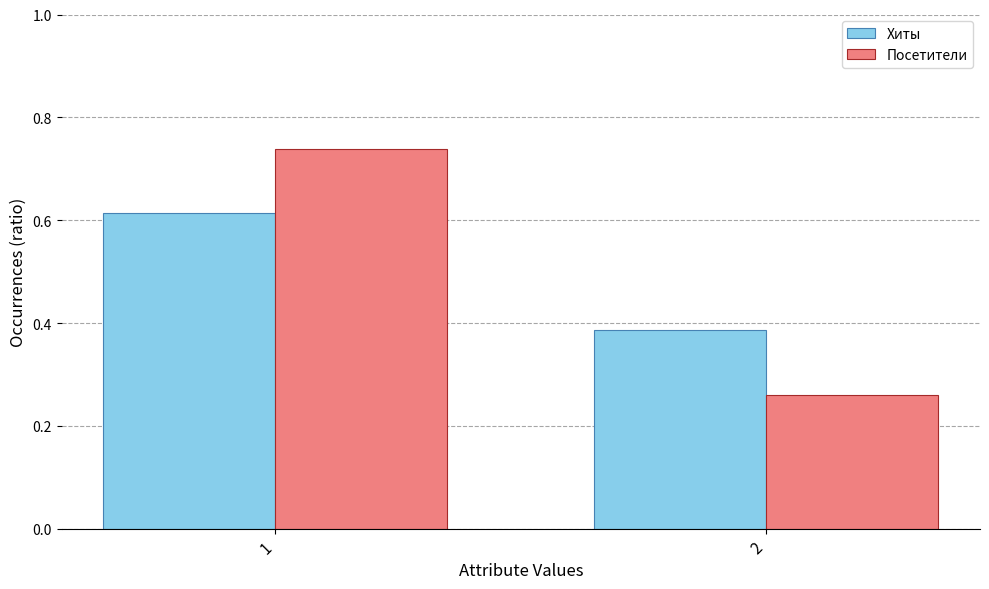

Does the chart contain stacked bars?

No